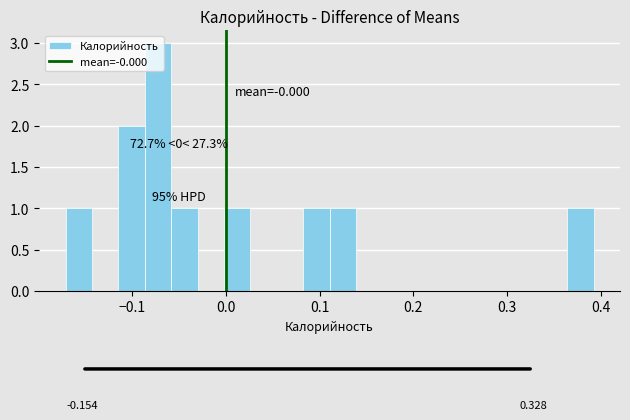

Read against the x-axis, roughly where is the centre of the tallest bar?

-0.07